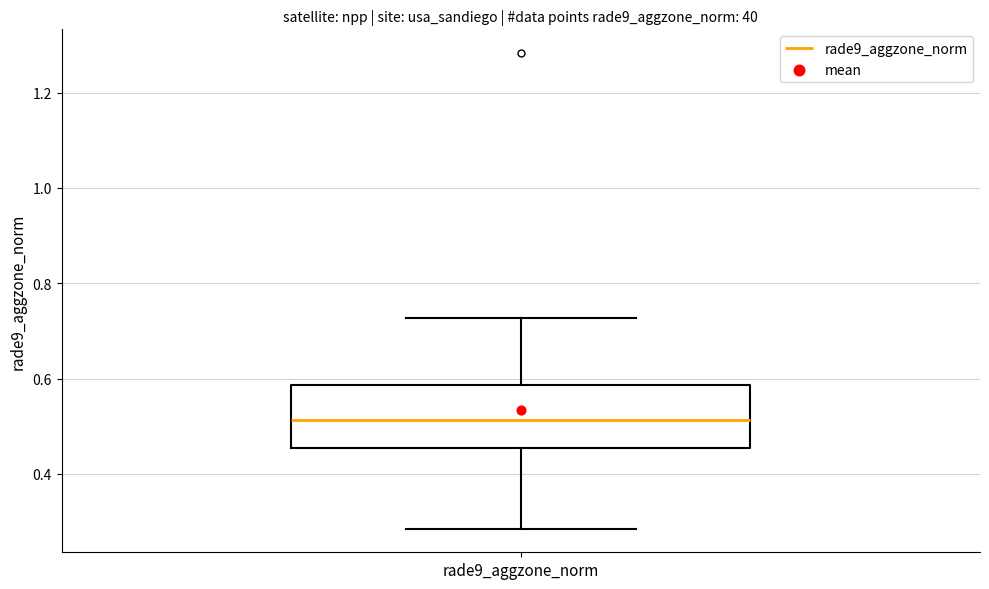

Read this box plot against the y-axis: the position of the median line, the range covered by the box, and the ends of both whiskers. The values are not printed on the chart, so give them approximately, as read against the axis.

median 0.52, box 0.46 to 0.58, whiskers 0.28 to 0.72